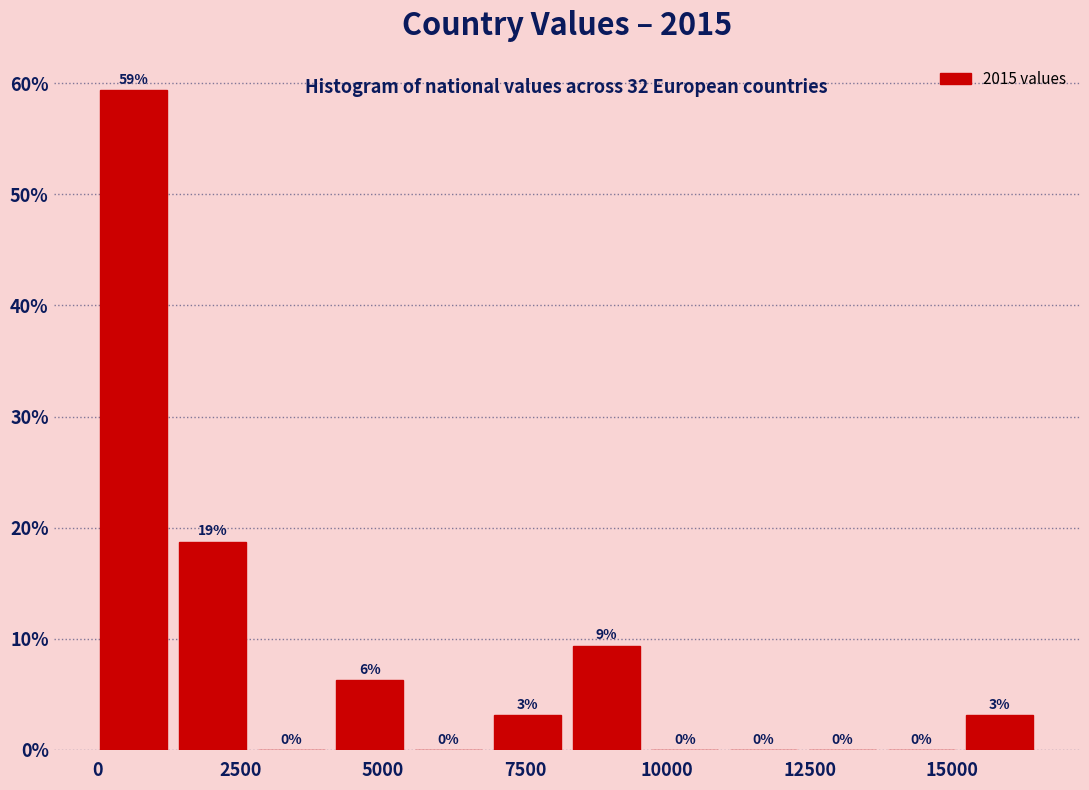

Read against the x-axis, roughly where is the centre of the tallest bar?

500